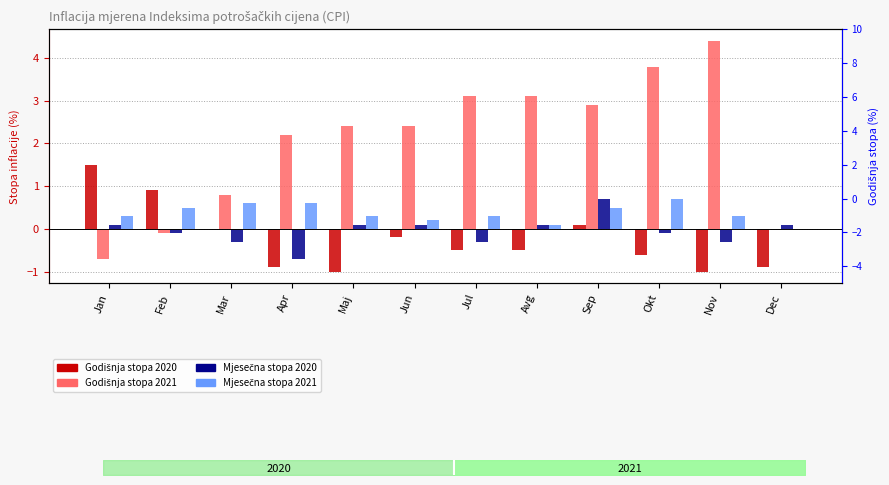

What is the minimum value for Godišnja stopa inflacije 2020?

-1.0